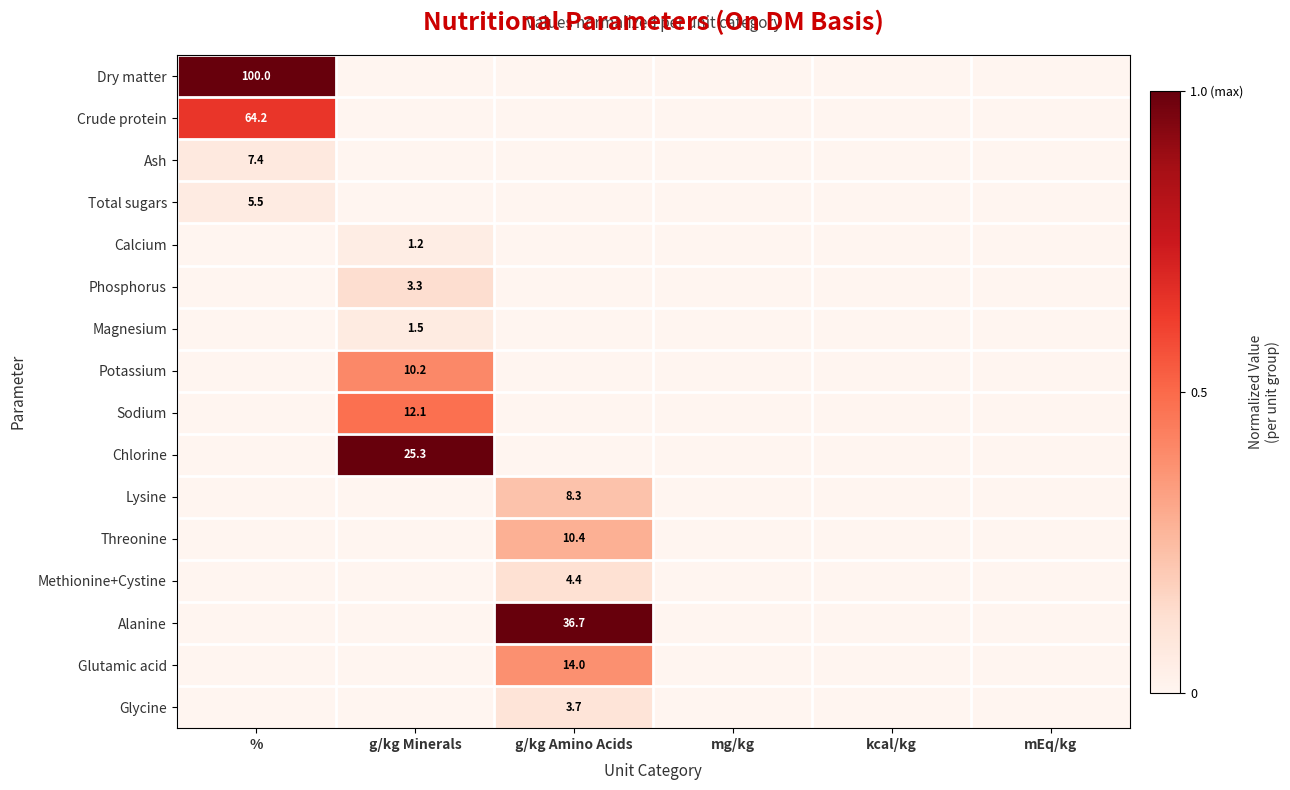

True or false: Alanine has a value of 50.2 at g/kg Amino Acids.

False